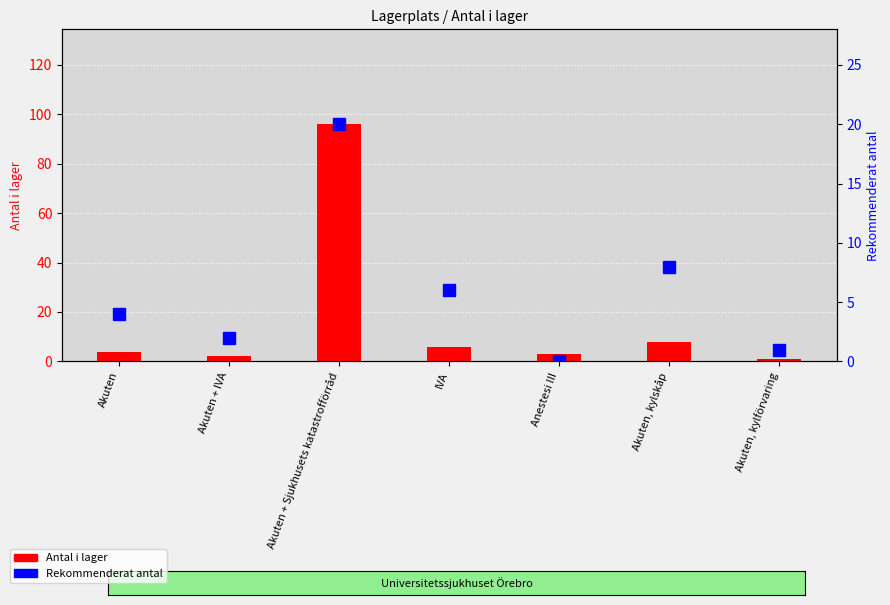

What is the value of the Antal i lager bar at the 5th from the left?

3